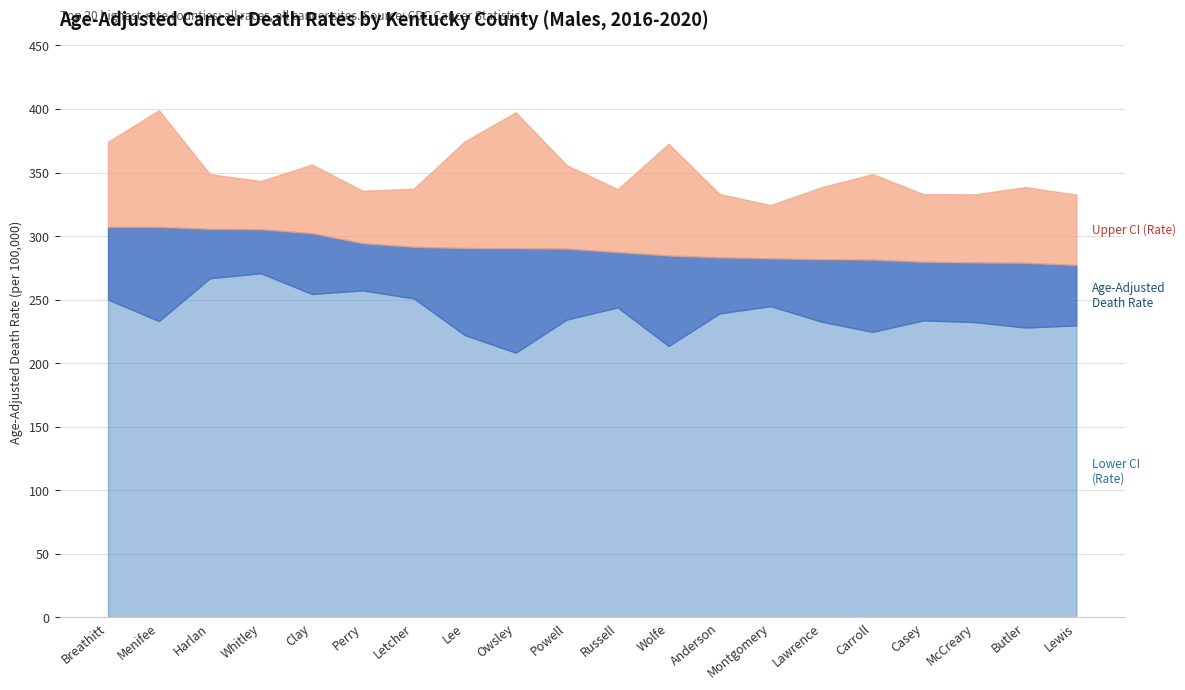

List the series in order of their peak value, highest first.

Upper CI (Rate), Age-Adjusted Death Rate, Lower CI (Rate)